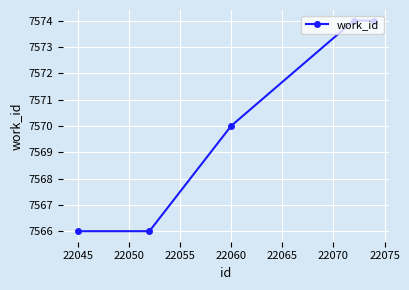

True or false: there are more than 1 points higher than both neighbors.

False